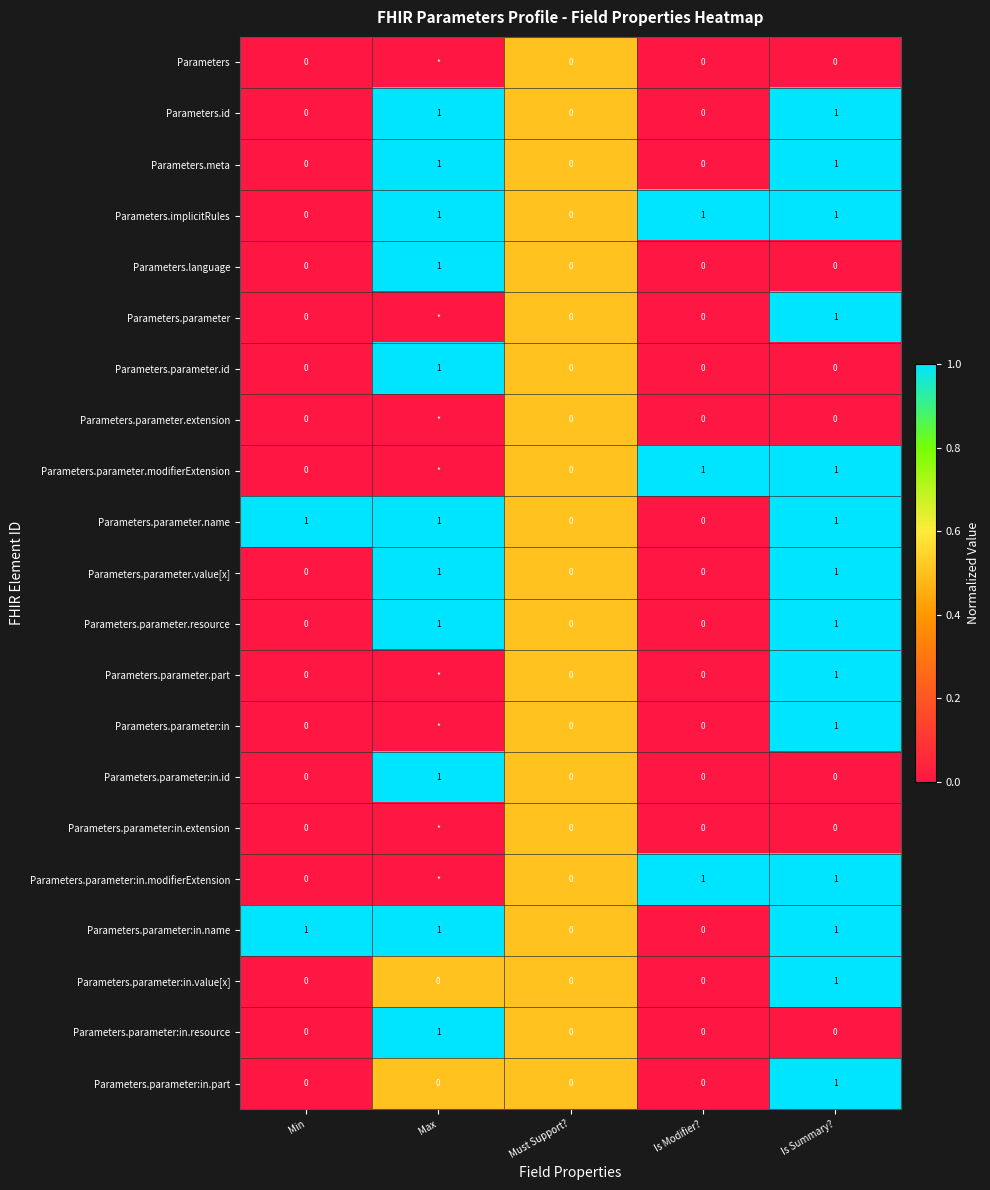

Count the Parameters.parameter.id values in the range 0 to 1.

5